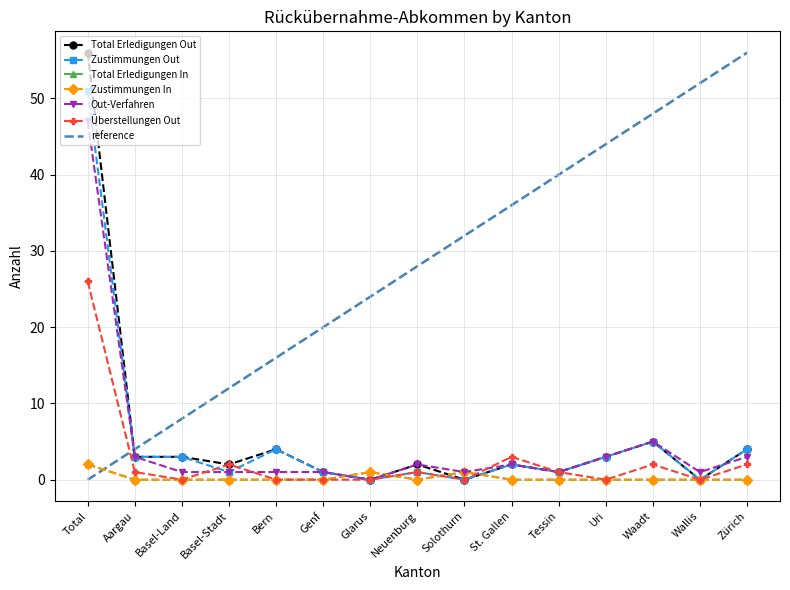

What is the difference between the highest and lowest values at Bern?

4